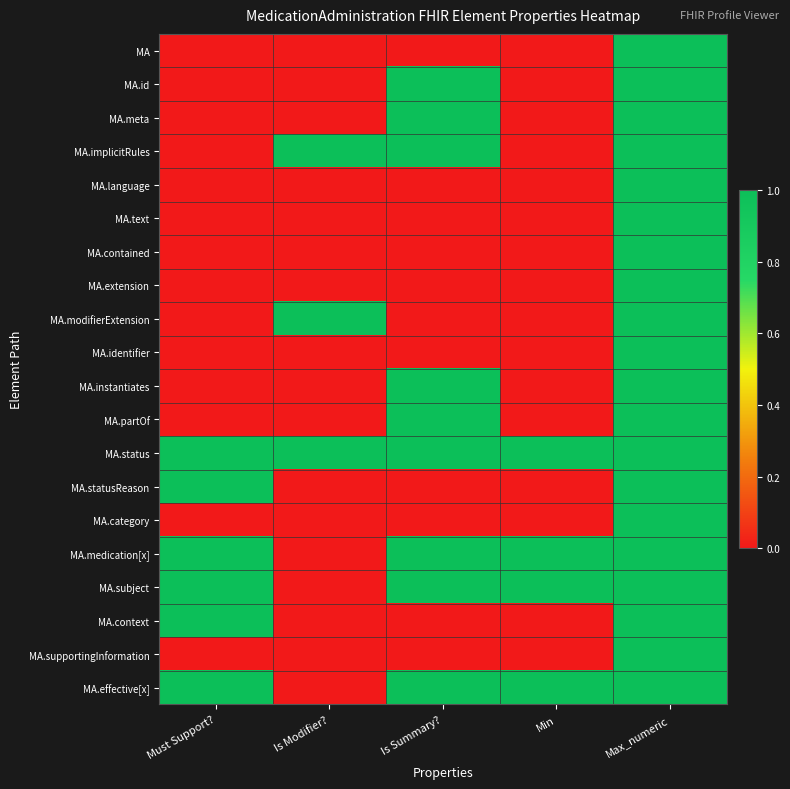

Rank the series by their maximum value, from highest to lowest.

MA, MA.id, MA.meta, MA.implicitRules, MA.language, MA.text, MA.contained, MA.extension, MA.modifierExtension, MA.identifier, MA.instantiates, MA.partOf, MA.status, MA.statusReason, MA.category, MA.medication[x], MA.subject, MA.context, MA.supportingInformation, MA.effective[x]